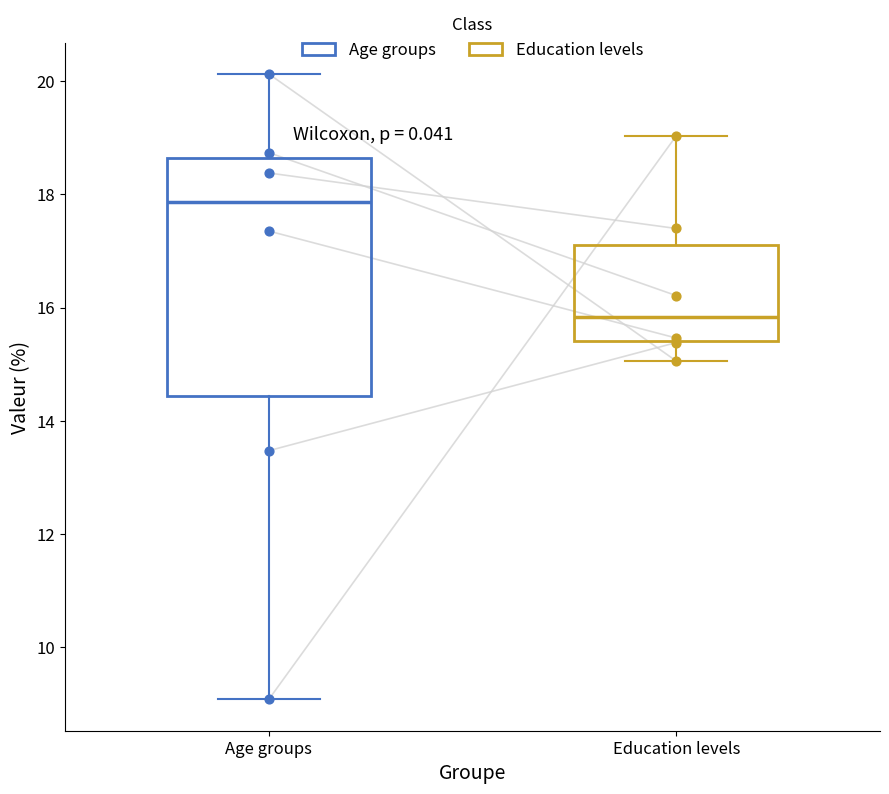

Where does the lower whisker of the box for Education levels end on the y-axis? The values are not printed on the chart, so give them approximately, as read against the axis.

15.0